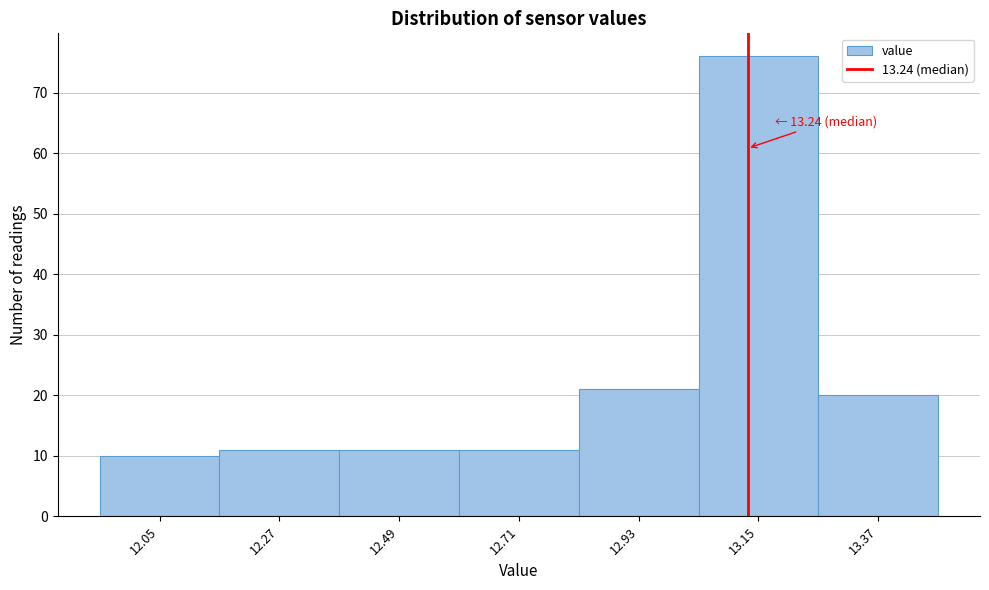

Reading left to right, extract all data points from this chart.

10	11	11	11	21	76	20